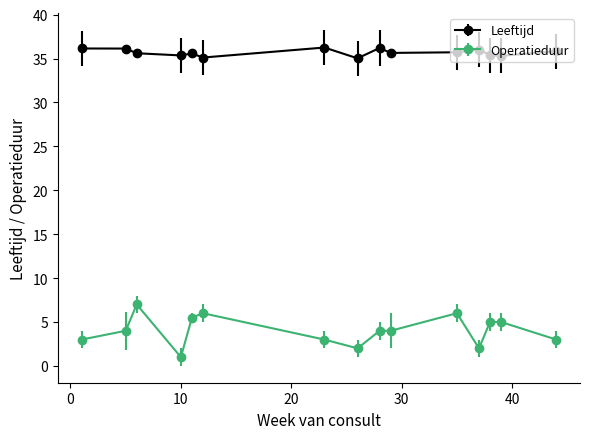

What is the value of the Leeftijd point at the 15th from the left?

35.8